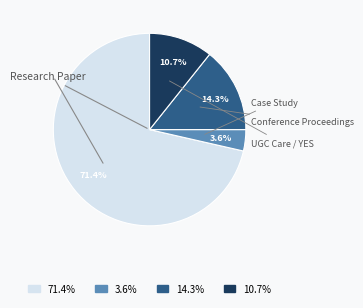

How much of the chart is everything except 14.3%?

85.7%